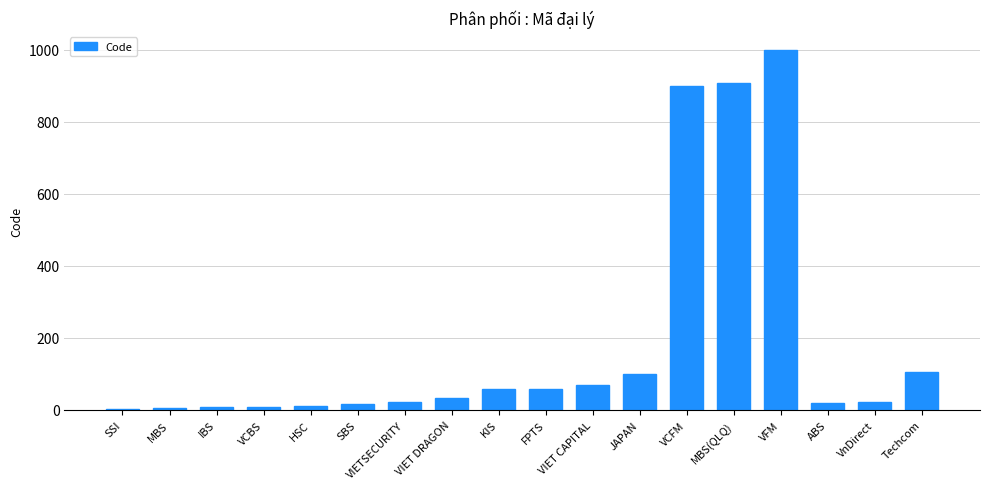

Which has a higher value, VFM or VnDirect?

VFM